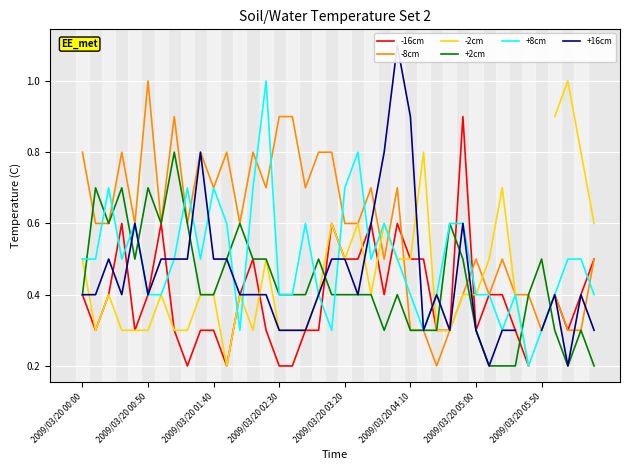

True or false: +16cm has a value of 0.3 at 37.

False